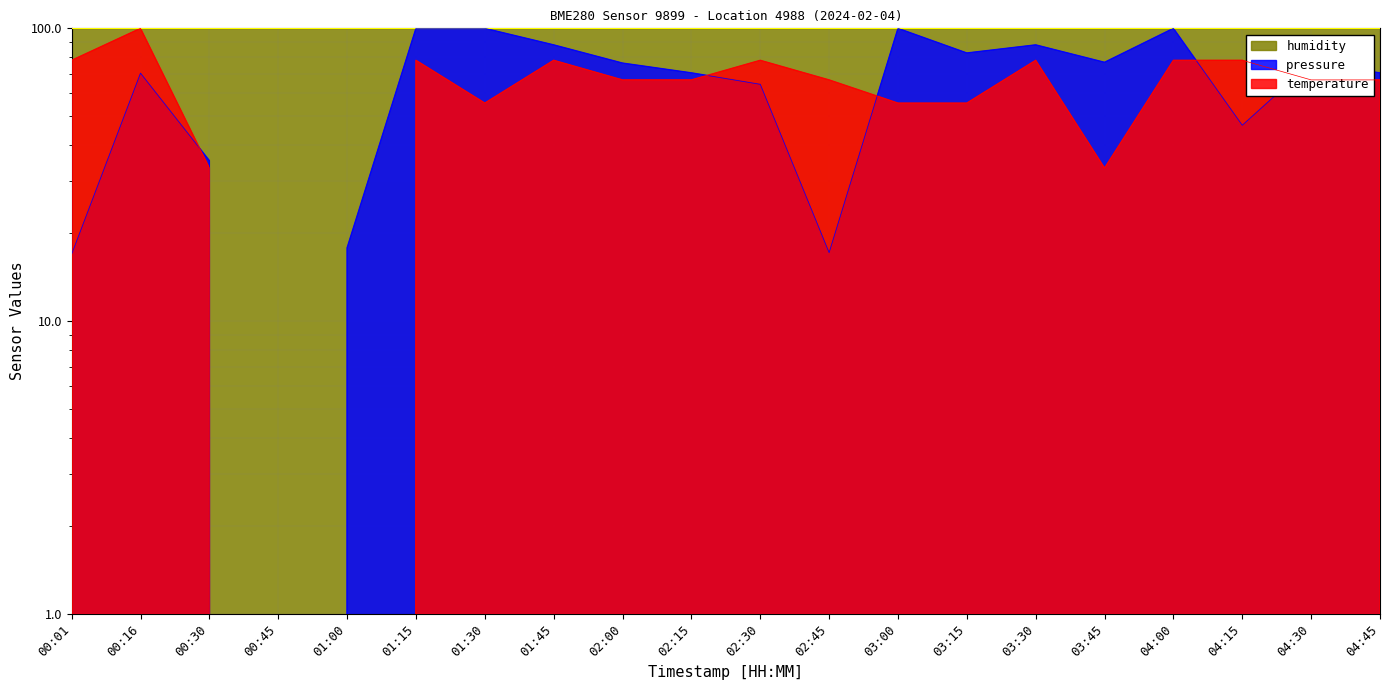

True or false: temperature and pressure cross at least once.

True